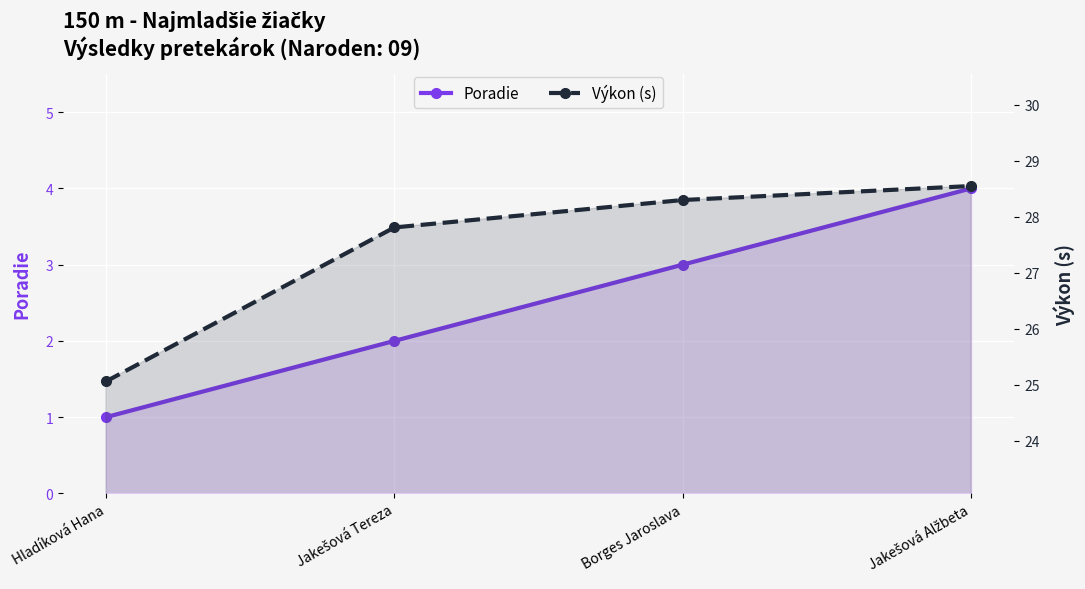

What is the smallest value displayed?

1.0